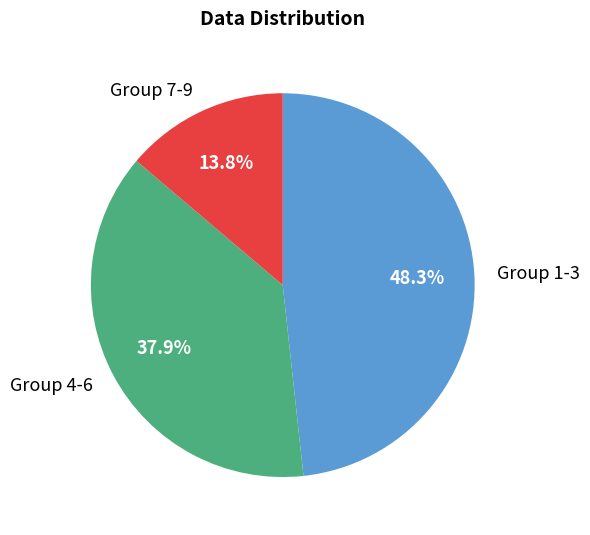

Do Group 1-3 and Group 4-6 together represent more than half of the pie?

Yes